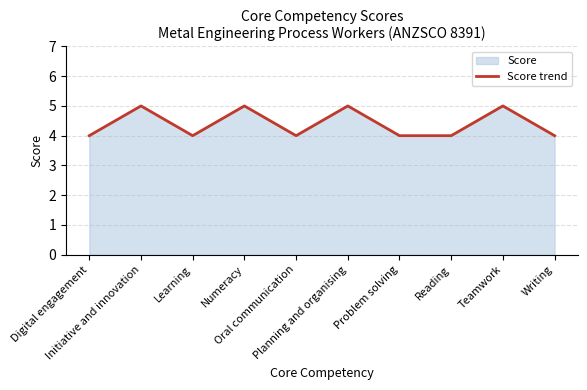

List the labels in order of value, largest first.

Initiative and innovation, Numeracy, Planning and organising, Teamwork, Digital engagement, Learning, Oral communication, Problem solving, Reading, Writing